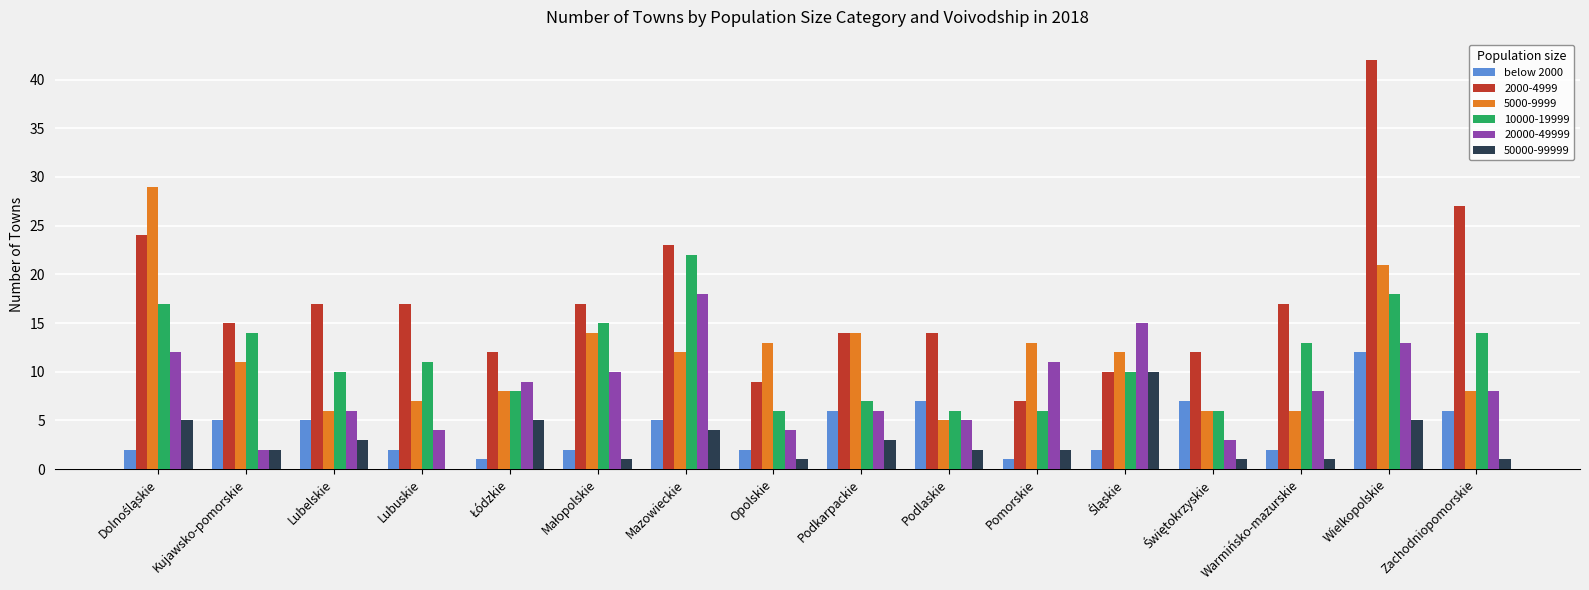

The value of 2000-4999 at Podkarpackie is 4. True or false?

False